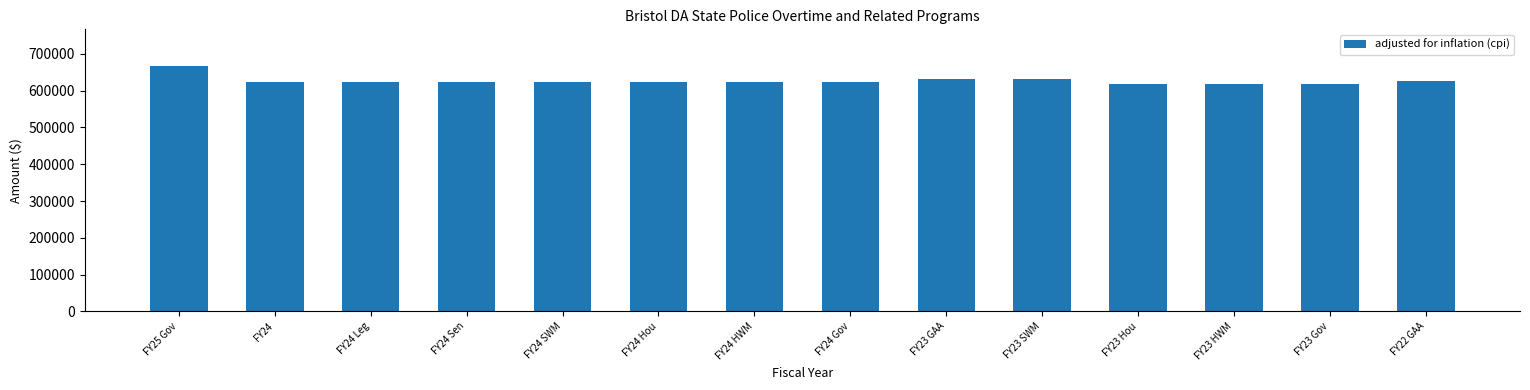

Between FY24 Sen and FY23 SWM, which is larger?

FY23 SWM